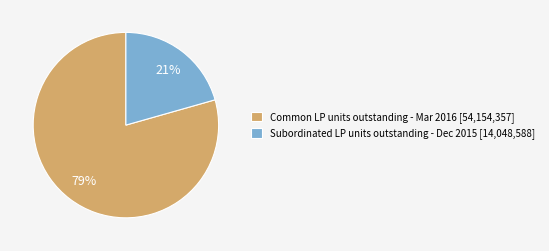

Is it true that Common LP units outstanding - Mar 2016 [54,154,357] is 79% of the pie?

True